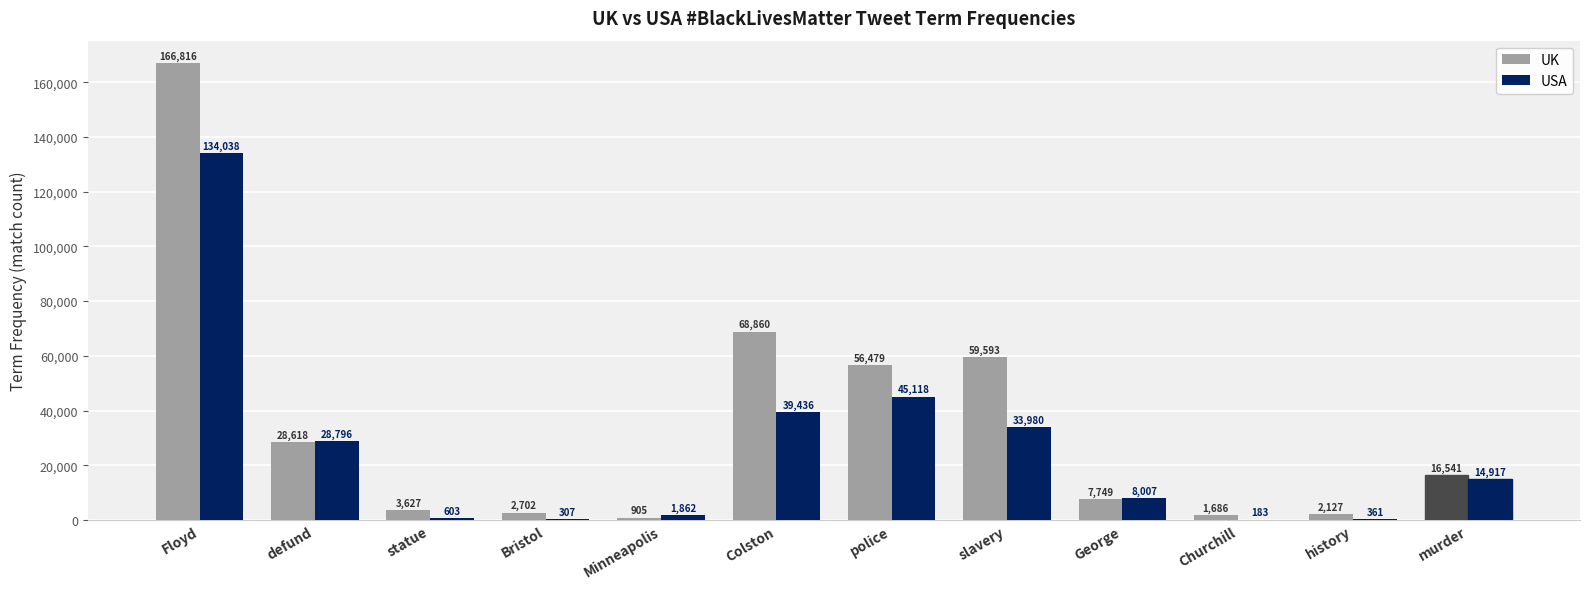

What is the sum of the UK values at history and Minneapolis?

3032